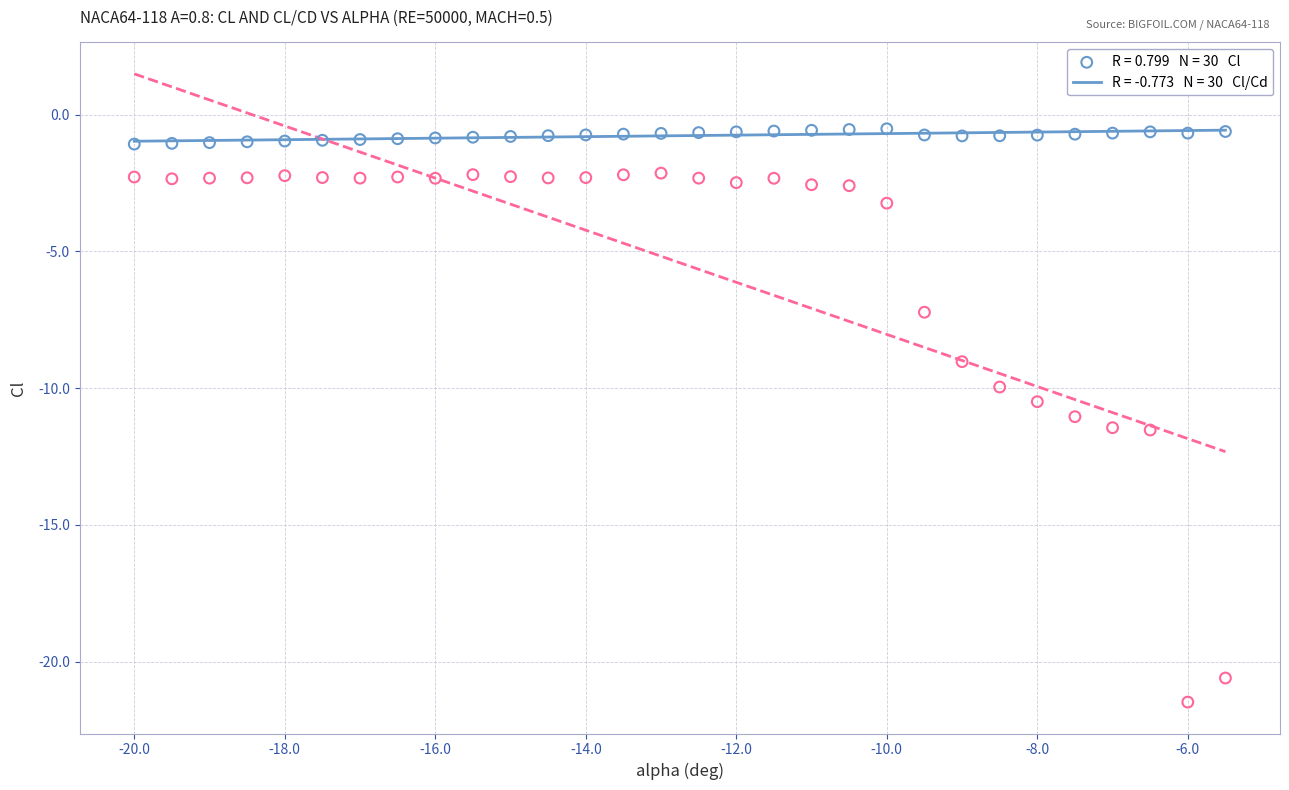

Across all data points, what is the range of X values (max minus min)?

14.5